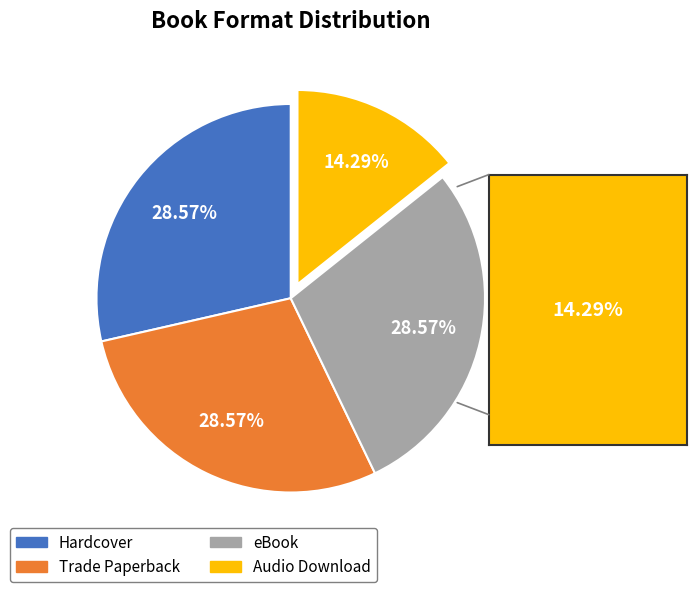

Is Trade Paperback the majority of the pie?

No